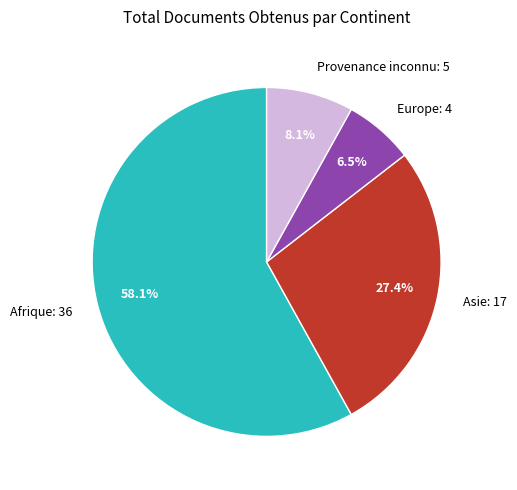

Which has a higher value, Asie: 17 or Afrique: 36?

Afrique: 36